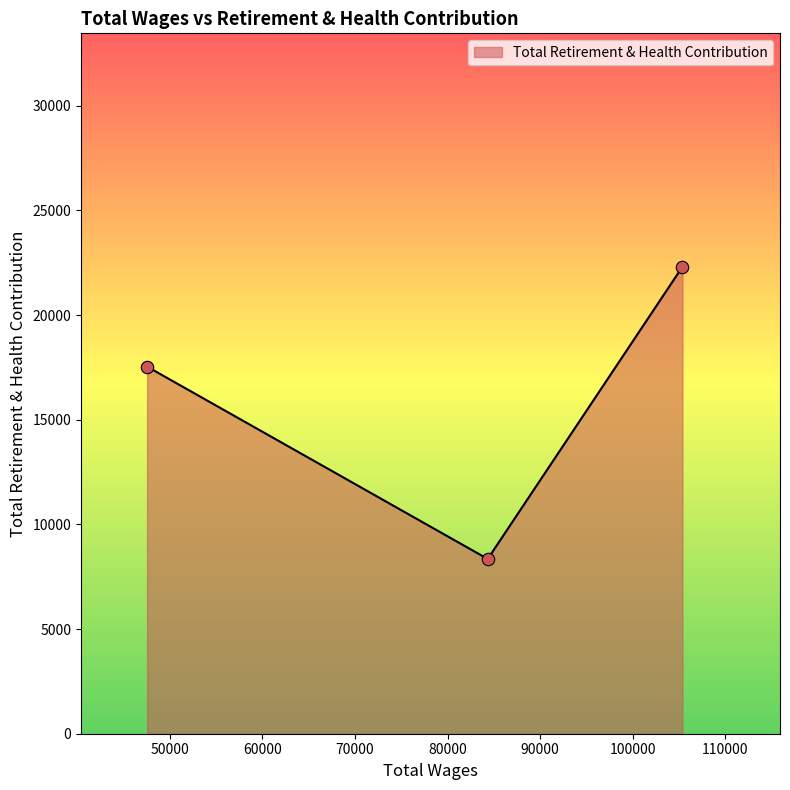

What is the sum of all values?

48201